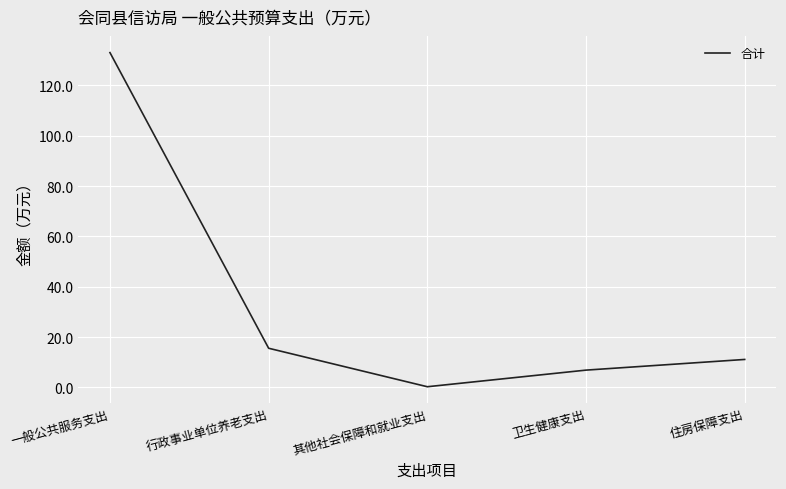

Read the value at 一般公共服务支出.

133.0